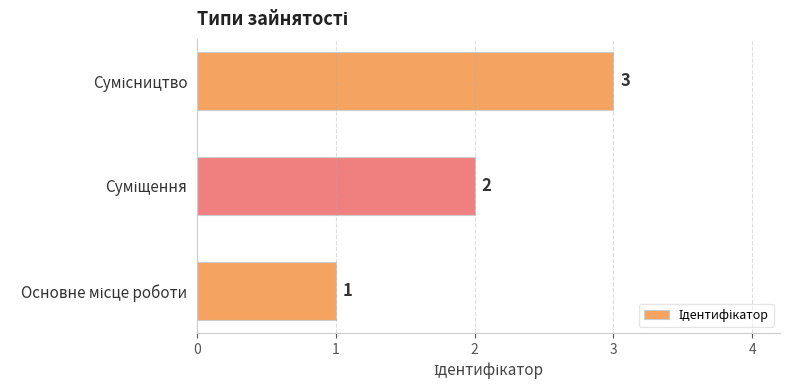

How many values are between 1 and 3?

3